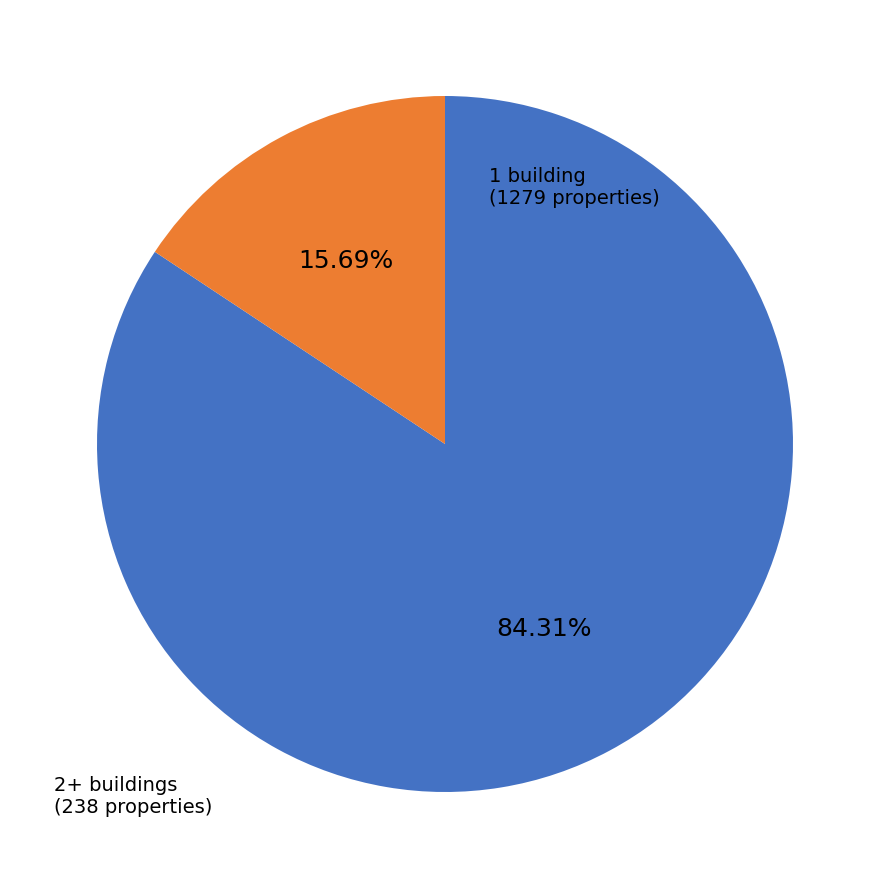

Is there any slice that represents more than half of the pie?

Yes